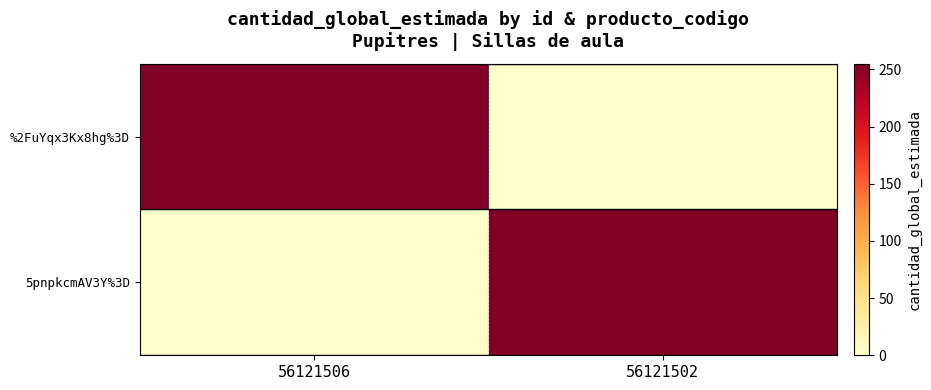

Reading left to right, list all the values displayed in this chart.

%2FuYqx3Kx8hg%3D: 56121506=255	56121502=0
5pnpkcmAV3Y%3D: 56121506=0	56121502=255